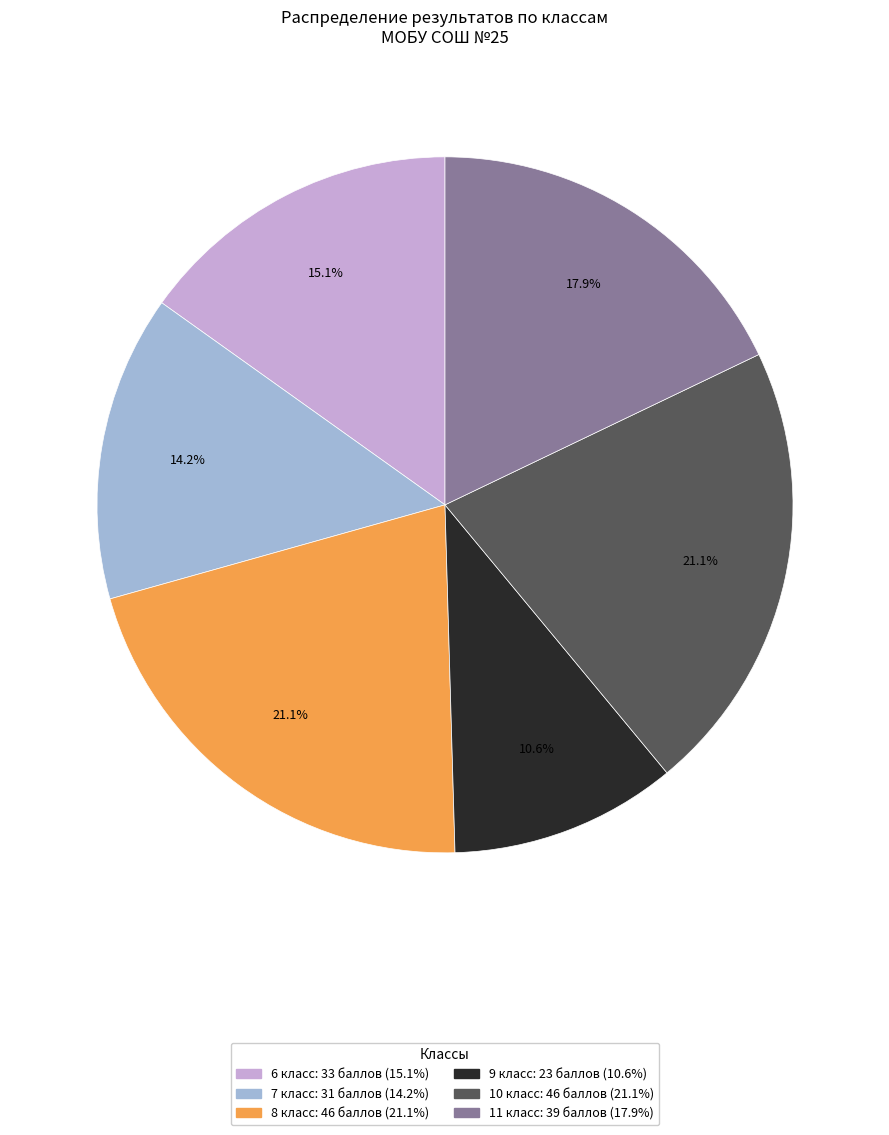

How many slices are in this pie chart?

6